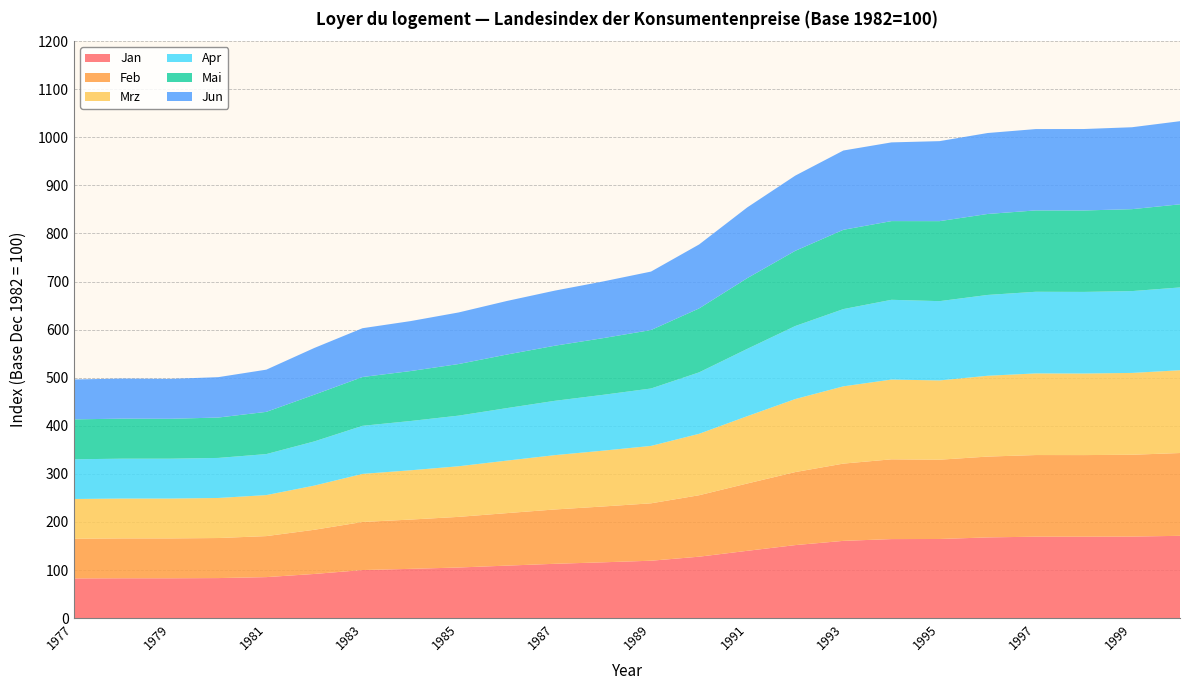

Reading left to right, transcribe all the data shown in this chart.

Jan: 82.6	82.9	82.9	83.3	85.3	91.9	100.0	102.5	105.3	109.2	113.0	116.1	119.4	127.8	140.0	151.9	160.7	164.4	164.6	167.9	169.4	169.4	169.6	171.2
Feb: 82.6	82.9	82.9	83.3	85.3	91.9	100.0	102.5	105.3	109.2	113.0	116.1	119.4	127.8	140.0	151.9	160.7	165.9	164.9	168.1	169.8	169.7	170.2	172.2
Mrz: 82.6	82.9	82.9	83.3	85.3	91.9	100.0	102.5	105.3	109.2	113.0	116.1	119.4	127.8	140.0	151.9	160.7	165.9	164.9	168.1	169.8	169.7	170.2	172.2
Apr: 82.6	82.9	82.9	83.3	85.3	91.9	100.0	102.5	105.3	109.2	113.0	116.1	119.4	127.8	140.0	151.9	160.7	165.9	164.9	168.1	169.8	169.7	170.2	172.2
Mai: 83.0	83.3	83.0	84.0	87.8	97.2	101.5	103.9	107.3	111.4	114.6	117.9	121.6	133.0	147.1	156.4	164.9	163.7	166.4	168.4	169.2	169.4	170.4	172.9
Jun: 83.0	83.3	83.0	84.0	87.8	97.2	101.5	103.9	107.3	111.4	114.6	117.9	121.6	133.0	147.1	156.4	164.9	163.7	166.4	168.4	169.2	169.4	170.4	172.9